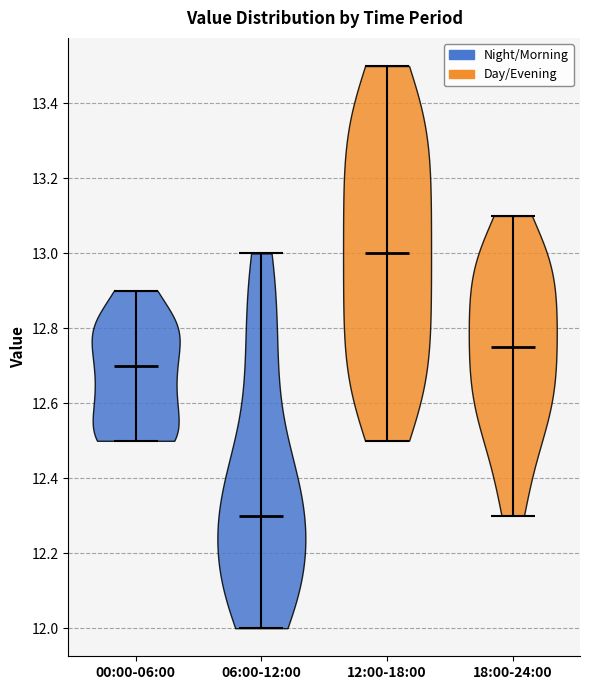

Which violin has the lowest median line?

06:00-12:00